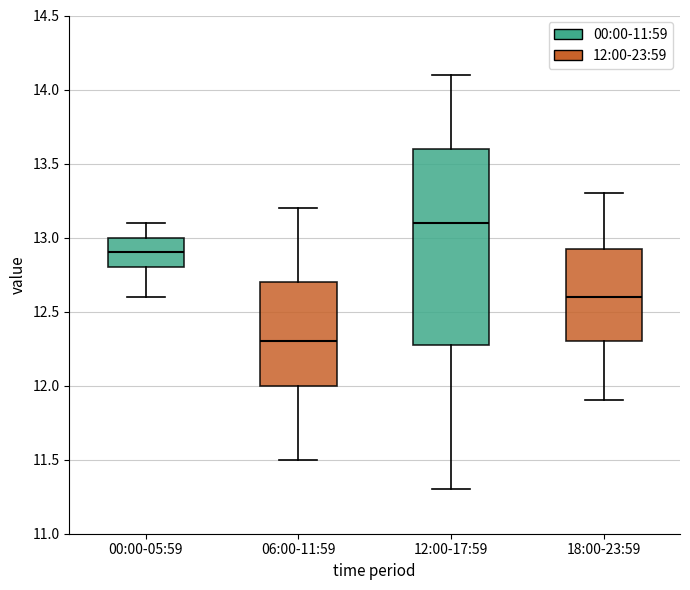

Which box's median line is the lowest?

06:00-11:59